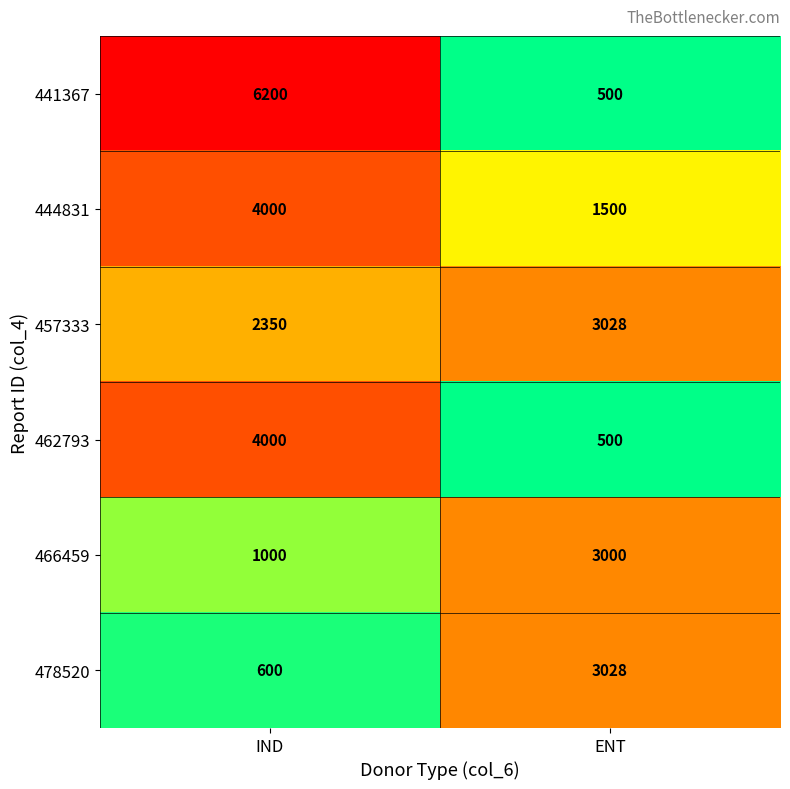

The 478520 series shows 600 at IND. True or false?

True